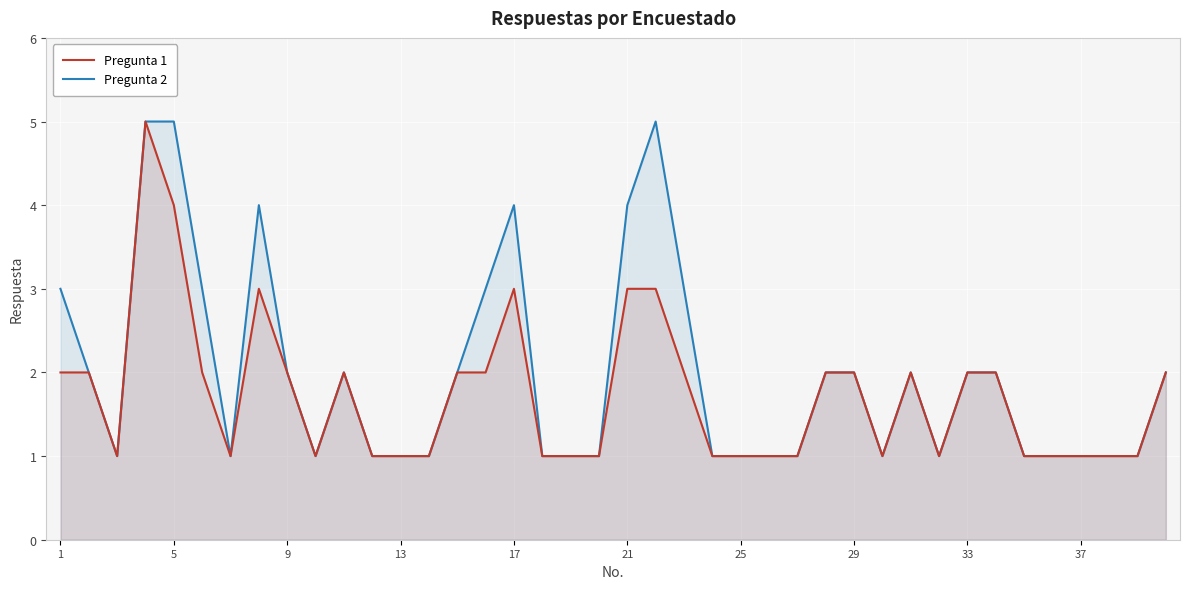

What is the total value across all series at 29?

4